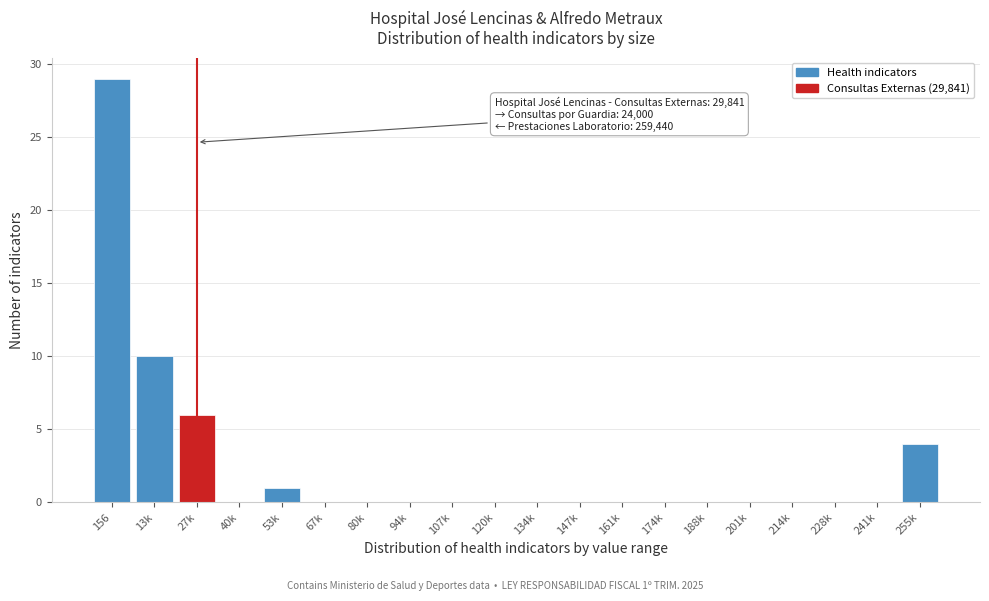

Reading left to right, what are all the values shown in this chart?

156=29	13k=10	27k=6	40k=0	53k=1	67k=0	80k=0	94k=0	107k=0	120k=0	134k=0	147k=0	161k=0	174k=0	188k=0	201k=0	214k=0	228k=0	241k=0	255k=4